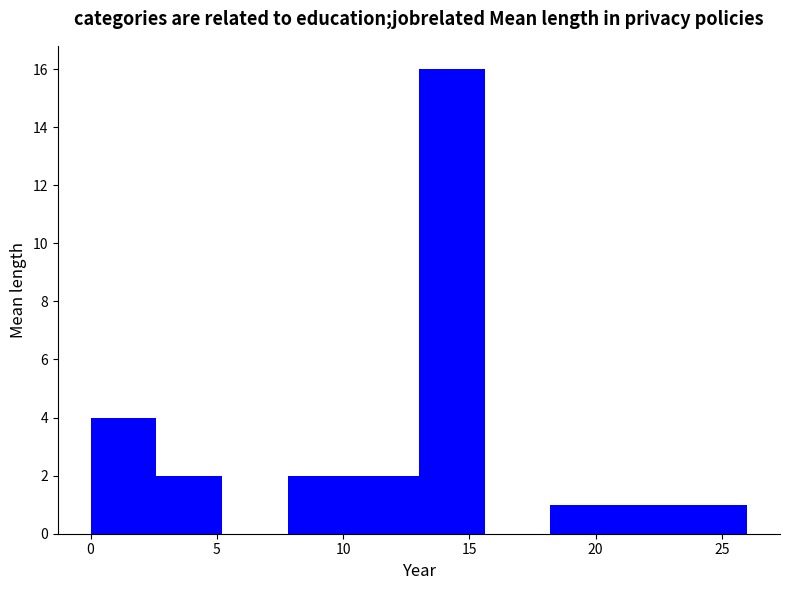

Reading left to right, list every bar in this chart as the range it spans on the x-axis followed by its height. Neither the bar edges nor the heights are printed on the chart, so give them approximately, as read against the axes.

0.0 to 2.6: 4
2.6 to 5.2: 2
5.2 to 7.8: 0
7.8 to 10.4: 2
10.4 to 13.0: 2
13.0 to 15.6: 16
15.6 to 18.2: 0
18.2 to 20.8: 1
20.8 to 23.4: 1
23.4 to 26.0: 1